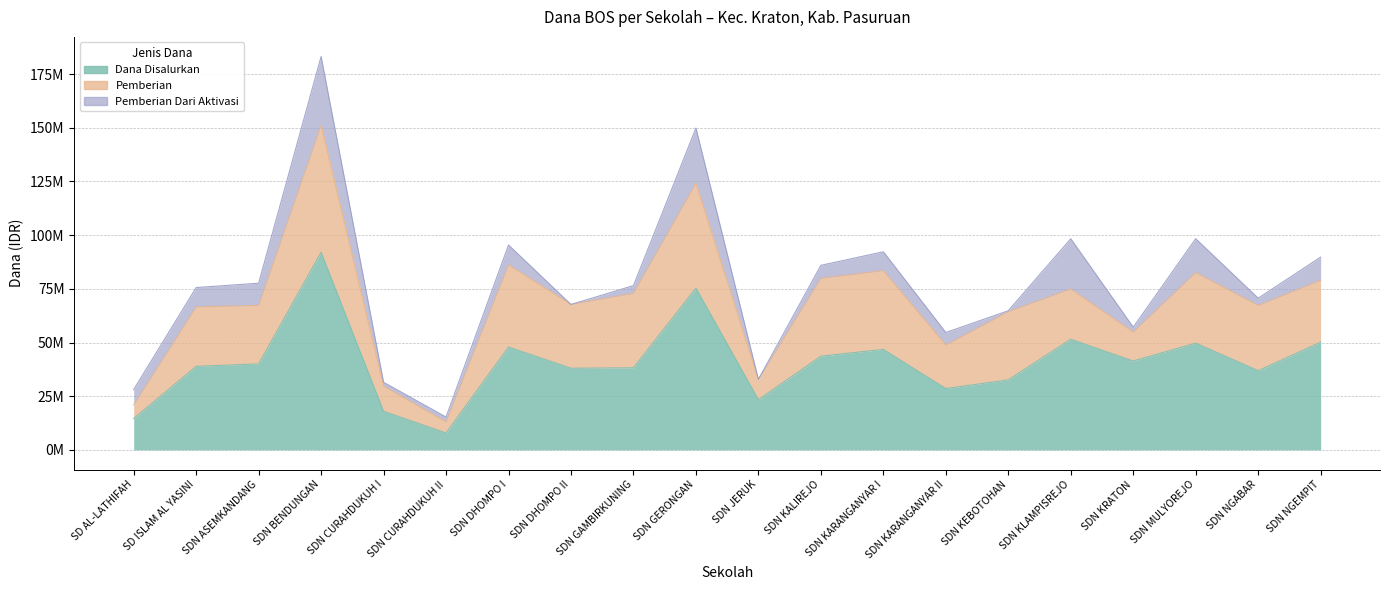

How many lines are shown in the chart?

3